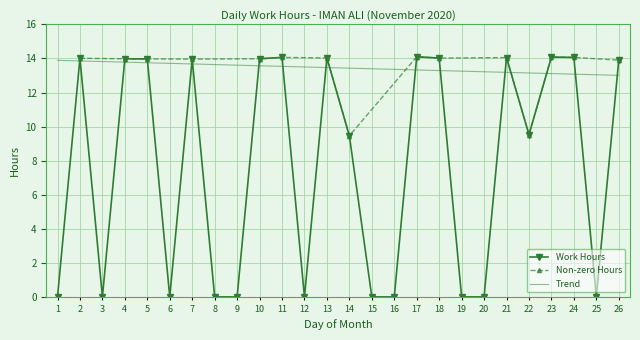

What is the maximum value shown in the chart?

14.1